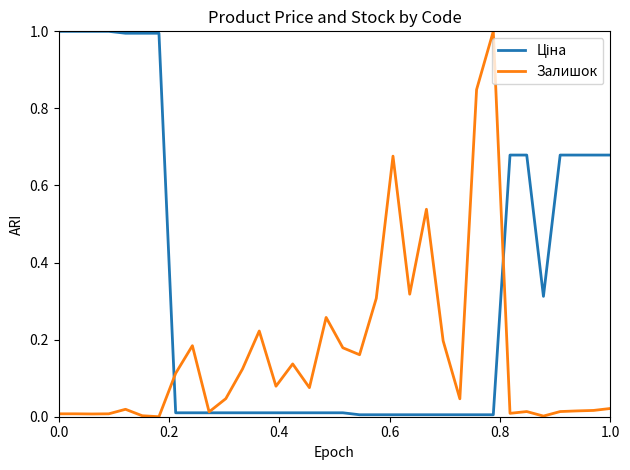

List the series in order of their peak value, lowest first.

Ціна, Залишок